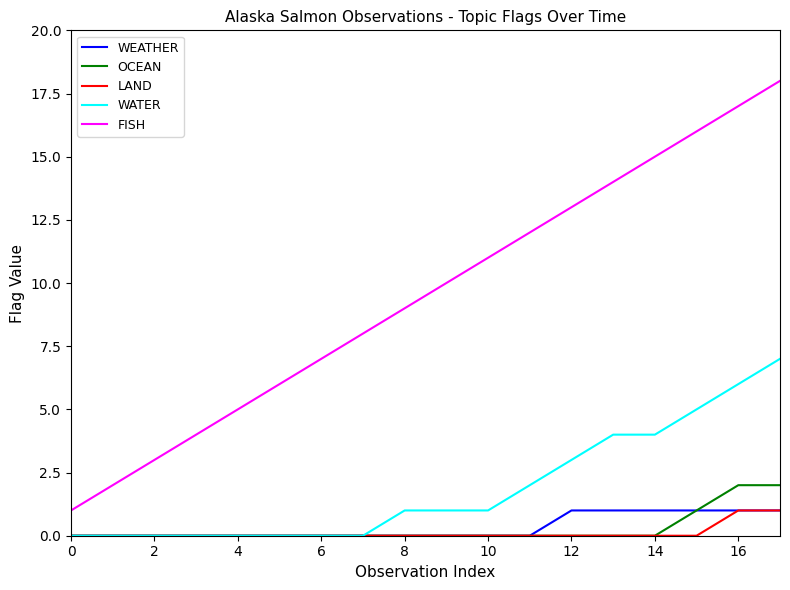

What is the difference between the maximum and minimum values in the WATER series?

7